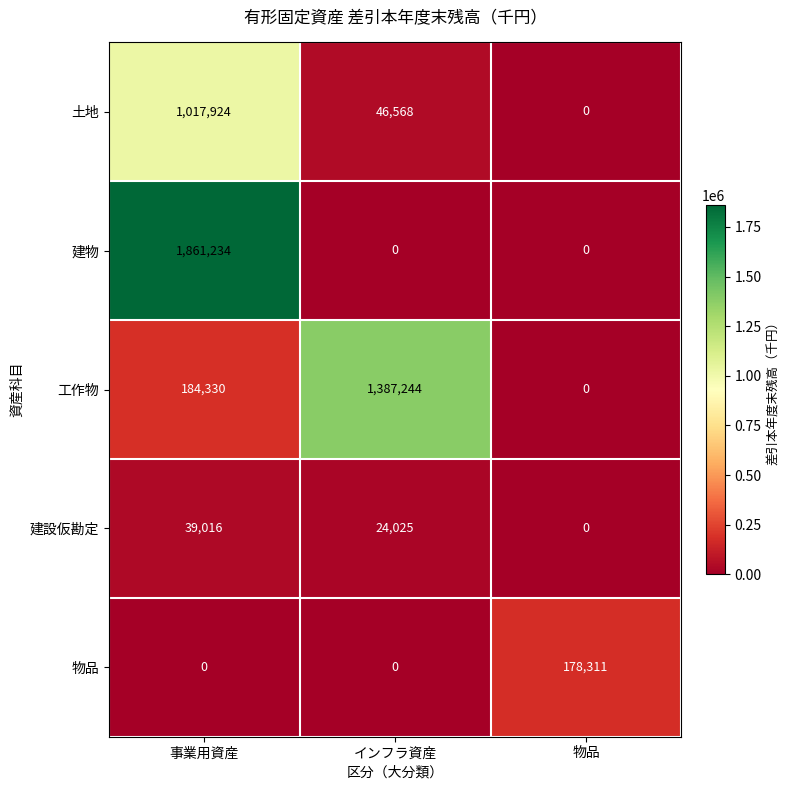

Reading left to right, what are all the values shown in this chart?

土地: 1017924	46568	0
建物: 1861234	0	0
工作物: 184330	1387244	0
建設仮勘定: 39016	24025	0
物品: 0	0	178311